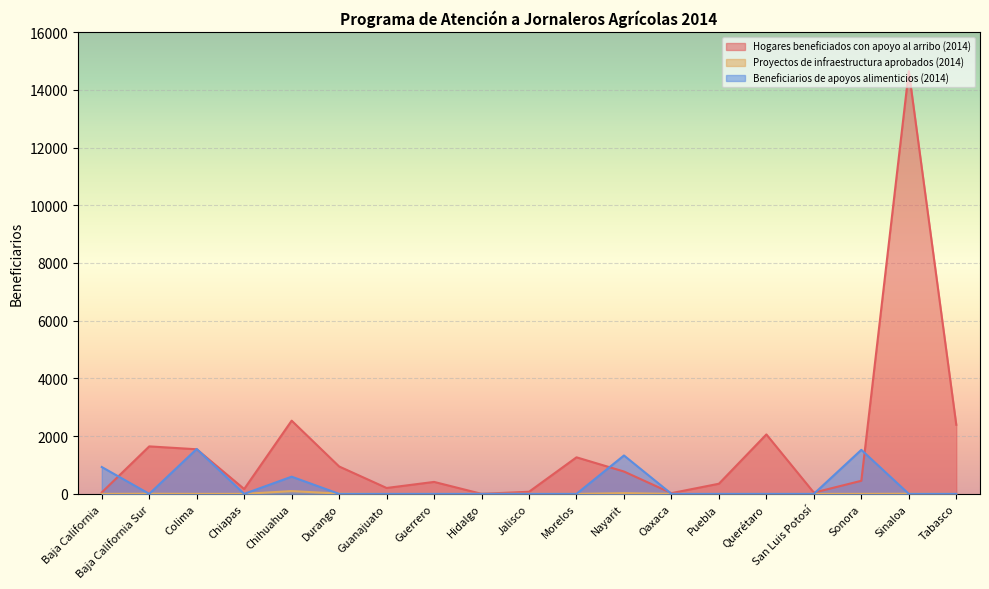

After their last crossing, which series has the higher values: Proyectos de infraestructura aprobados (2014) or Beneficiarios de apoyos alimenticios (2014)?

Proyectos de infraestructura aprobados (2014)